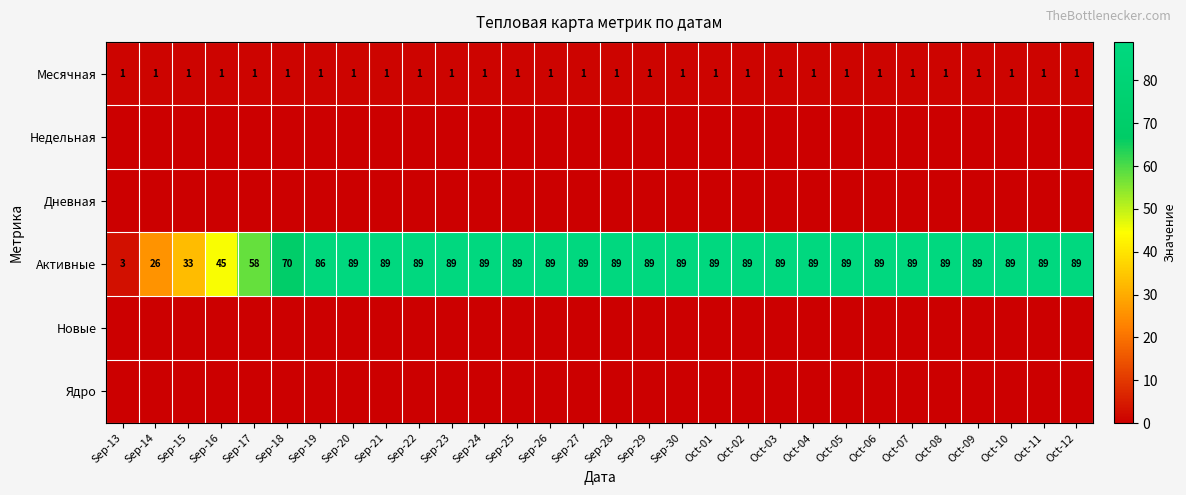

What is the average value of the Активные series?

79